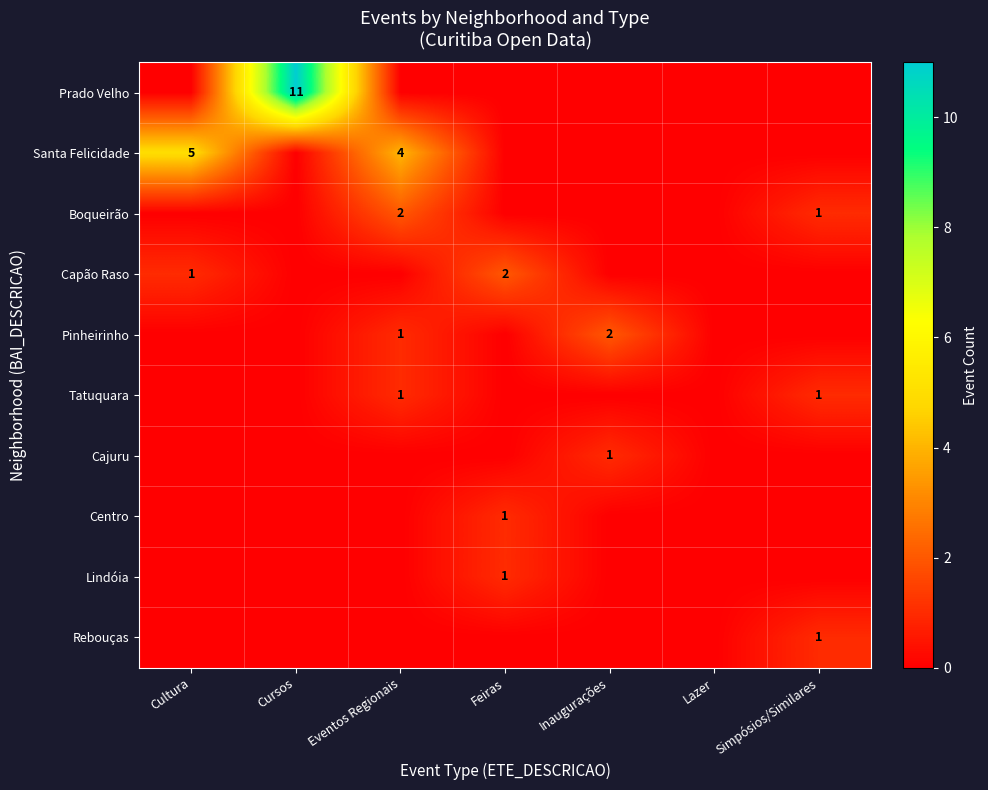

How many categories are shown in the chart?

7